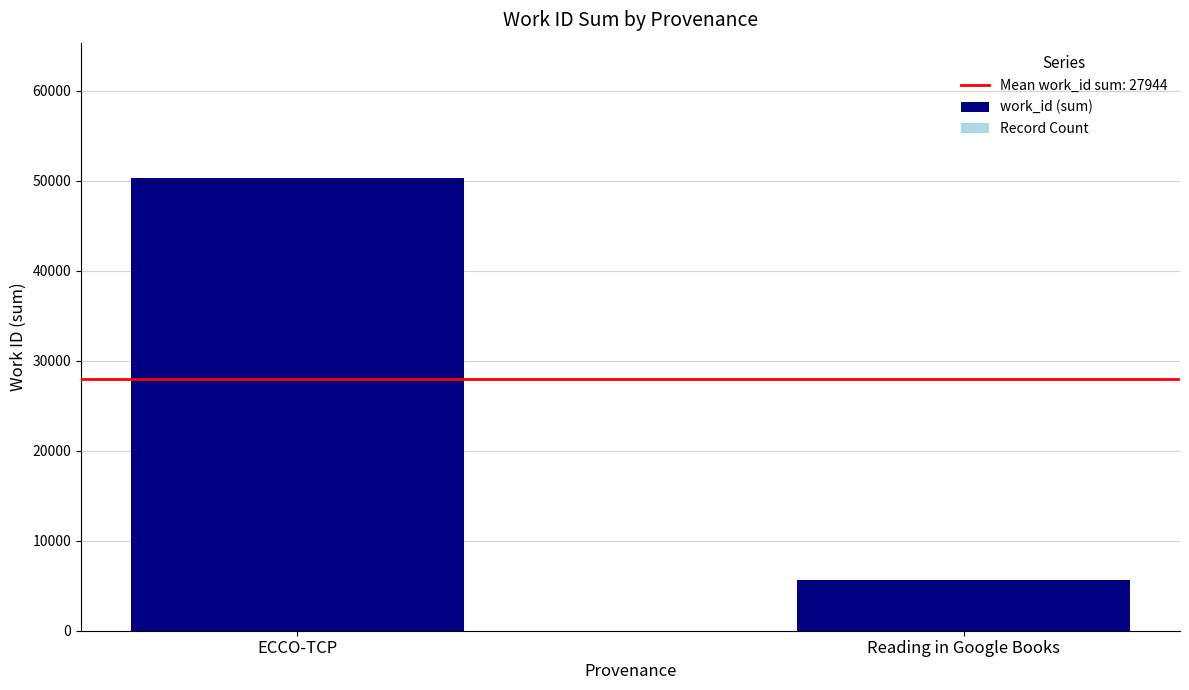

What is the highest value of the work_id (sum) series?

50247